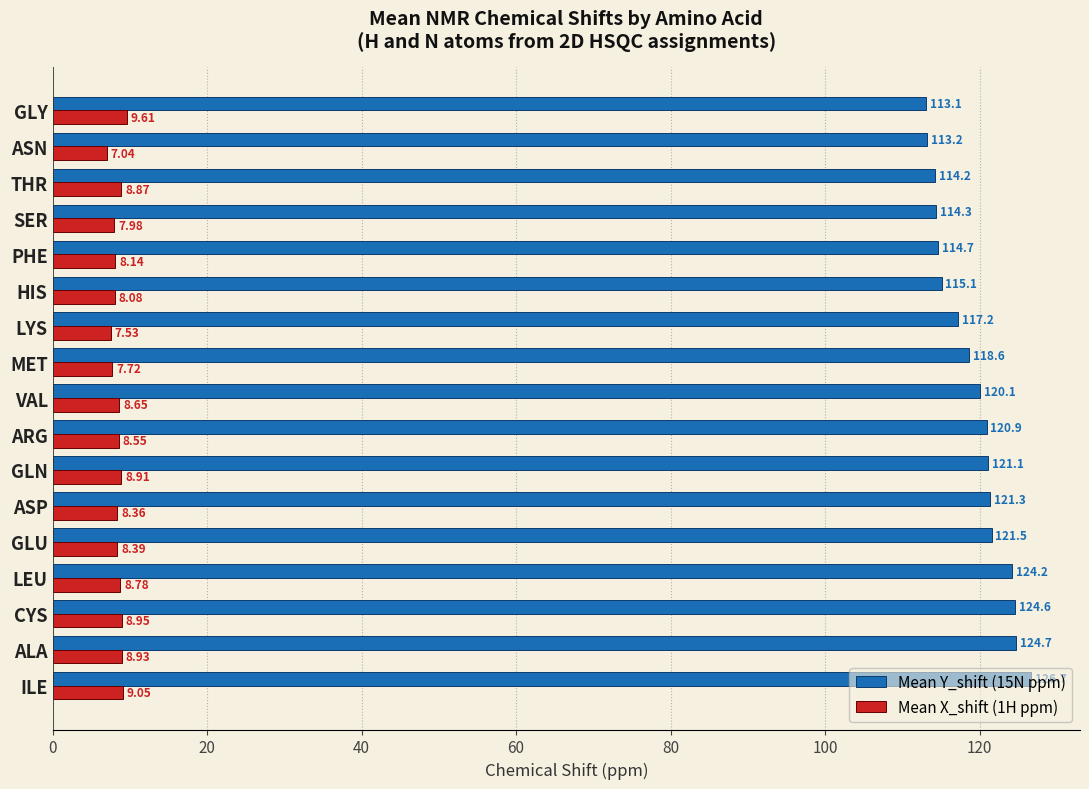

Rank the categories by Mean X_shift (1H ppm) value from highest to lowest.

GLY, ILE, CYS, ALA, GLN, THR, LEU, VAL, ARG, GLU, ASP, PHE, HIS, SER, MET, LYS, ASN